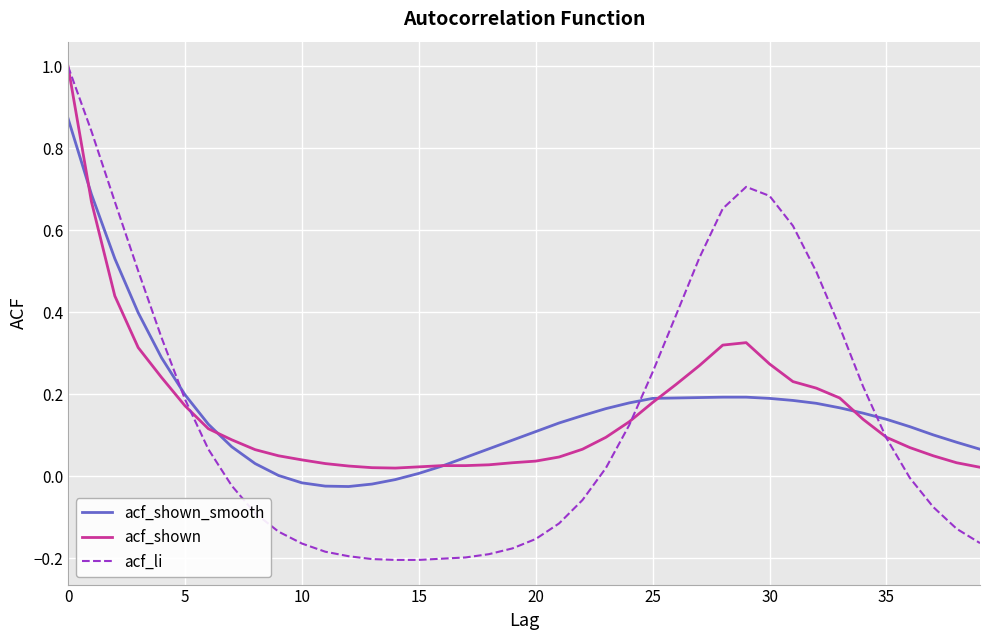

Which series has the largest range (max minus min)?

acf_li